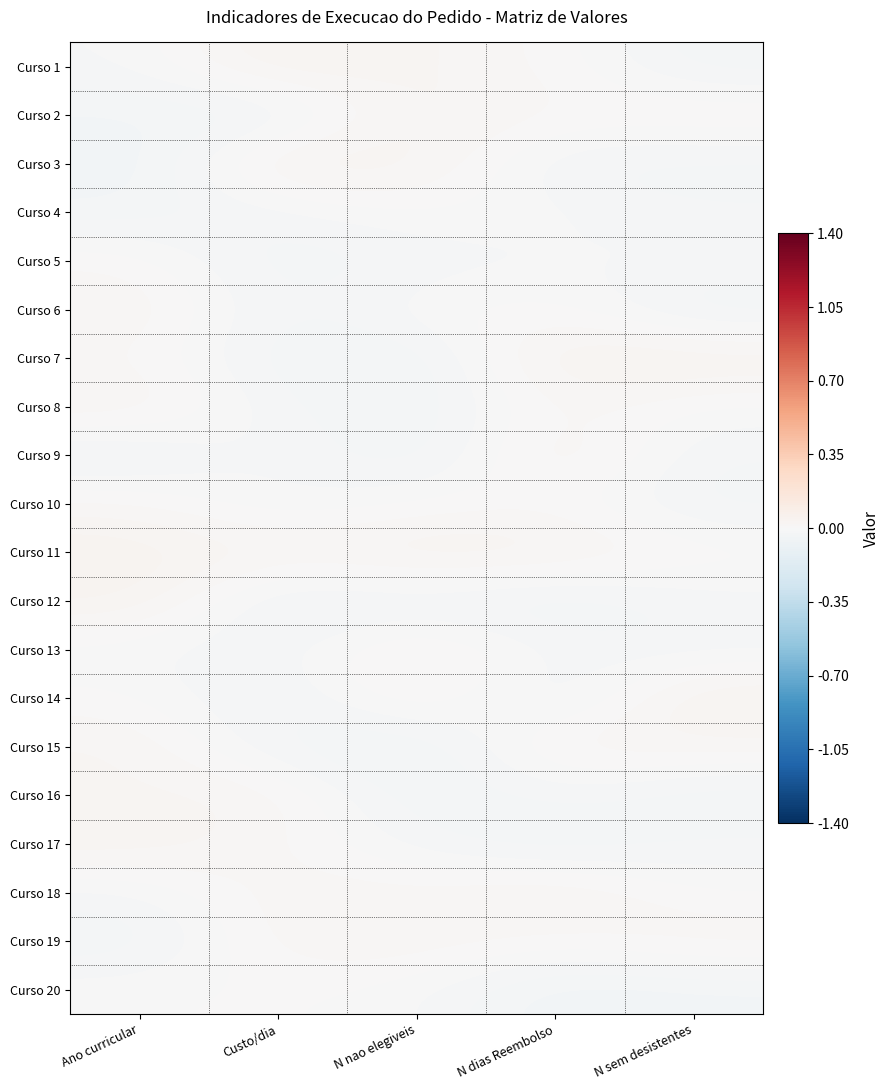

Reading left to right, transcribe all the data shown in this chart.

Curso 1: Ano curricular=-0.0	Custo/dia=0.0	N nao elegiveis=0.0	N dias Reembolso=0.0	N sem desistentes=-0.0
Curso 2: Ano curricular=-0.0	Custo/dia=-0.0	N nao elegiveis=0.0	N dias Reembolso=0.0	N sem desistentes=0.0
Curso 3: Ano curricular=-0.0	Custo/dia=0.0	N nao elegiveis=0.0	N dias Reembolso=-0.0	N sem desistentes=-0.0
Curso 4: Ano curricular=-0.0	Custo/dia=-0.0	N nao elegiveis=0.0	N dias Reembolso=-0.0	N sem desistentes=-0.0
Curso 5: Ano curricular=0.0	Custo/dia=-0.0	N nao elegiveis=-0.0	N dias Reembolso=-0.0	N sem desistentes=-0.0
Curso 6: Ano curricular=0.0	Custo/dia=-0.0	N nao elegiveis=0.0	N dias Reembolso=0.0	N sem desistentes=-0.0
Curso 7: Ano curricular=0.0	Custo/dia=-0.0	N nao elegiveis=-0.0	N dias Reembolso=0.0	N sem desistentes=0.0
Curso 8: Ano curricular=0.0	Custo/dia=-0.0	N nao elegiveis=-0.0	N dias Reembolso=0.0	N sem desistentes=-0.0
Curso 9: Ano curricular=-0.0	Custo/dia=-0.0	N nao elegiveis=-0.0	N dias Reembolso=0.0	N sem desistentes=-0.0
Curso 10: Ano curricular=0.0	Custo/dia=-0.0	N nao elegiveis=0.0	N dias Reembolso=0.0	N sem desistentes=-0.0
Curso 11: Ano curricular=0.0	Custo/dia=0.0	N nao elegiveis=0.0	N dias Reembolso=0.0	N sem desistentes=0.0
Curso 12: Ano curricular=0.0	Custo/dia=-0.0	N nao elegiveis=-0.0	N dias Reembolso=-0.0	N sem desistentes=-0.0
Curso 13: Ano curricular=-0.0	Custo/dia=-0.0	N nao elegiveis=0.0	N dias Reembolso=-0.0	N sem desistentes=-0.0
Curso 14: Ano curricular=0.0	Custo/dia=-0.0	N nao elegiveis=0.0	N dias Reembolso=-0.0	N sem desistentes=0.0
Curso 15: Ano curricular=0.0	Custo/dia=-0.0	N nao elegiveis=-0.0	N dias Reembolso=0.0	N sem desistentes=0.0
Curso 16: Ano curricular=0.0	Custo/dia=0.0	N nao elegiveis=-0.0	N dias Reembolso=-0.0	N sem desistentes=-0.0
Curso 17: Ano curricular=0.0	Custo/dia=0.0	N nao elegiveis=-0.0	N dias Reembolso=-0.0	N sem desistentes=-0.0
Curso 18: Ano curricular=-0.0	Custo/dia=0.0	N nao elegiveis=0.0	N dias Reembolso=0.0	N sem desistentes=-0.0
Curso 19: Ano curricular=-0.0	Custo/dia=0.0	N nao elegiveis=0.0	N dias Reembolso=0.0	N sem desistentes=0.0
Curso 20: Ano curricular=-0.0	Custo/dia=0.0	N nao elegiveis=-0.0	N dias Reembolso=-0.0	N sem desistentes=-0.0